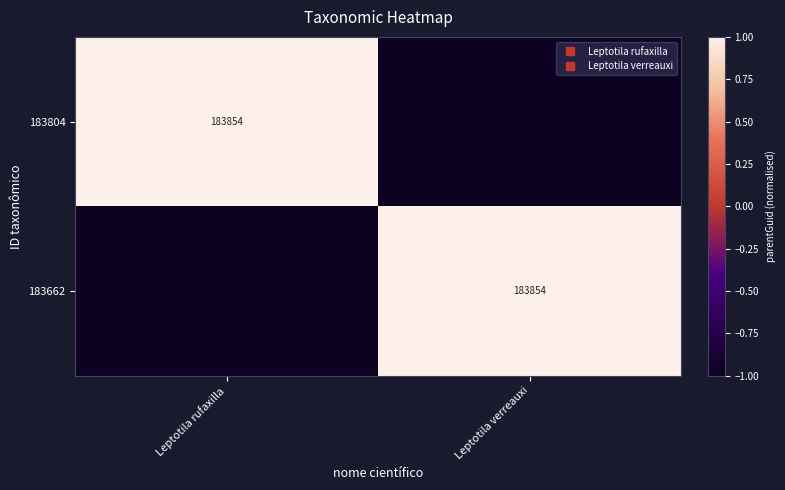

List the labels in order of 183662 value, largest first.

Leptotila verreauxi, Leptotila rufaxilla